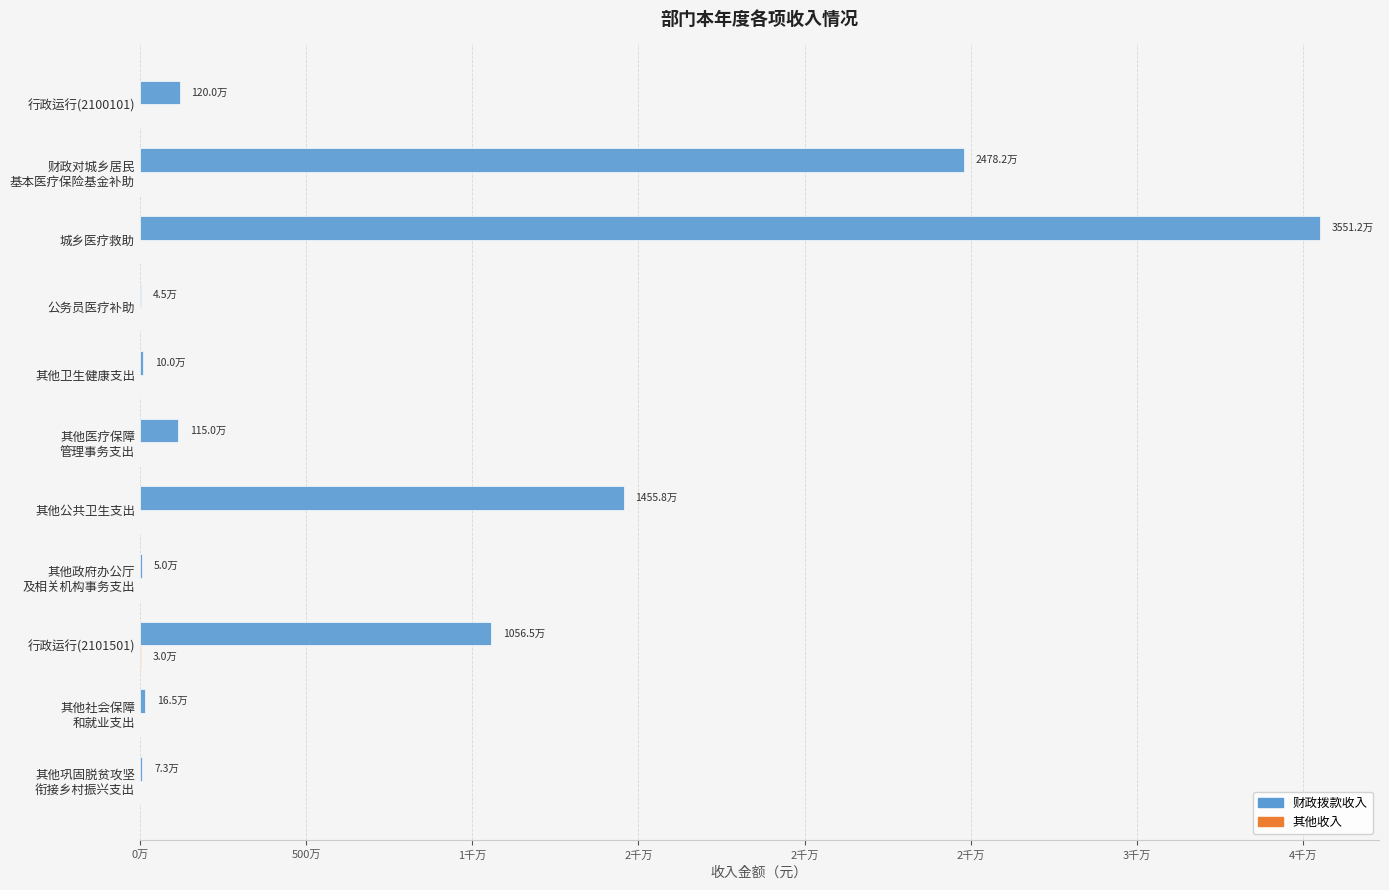

How many data points in 其他收入 are above 0?

1